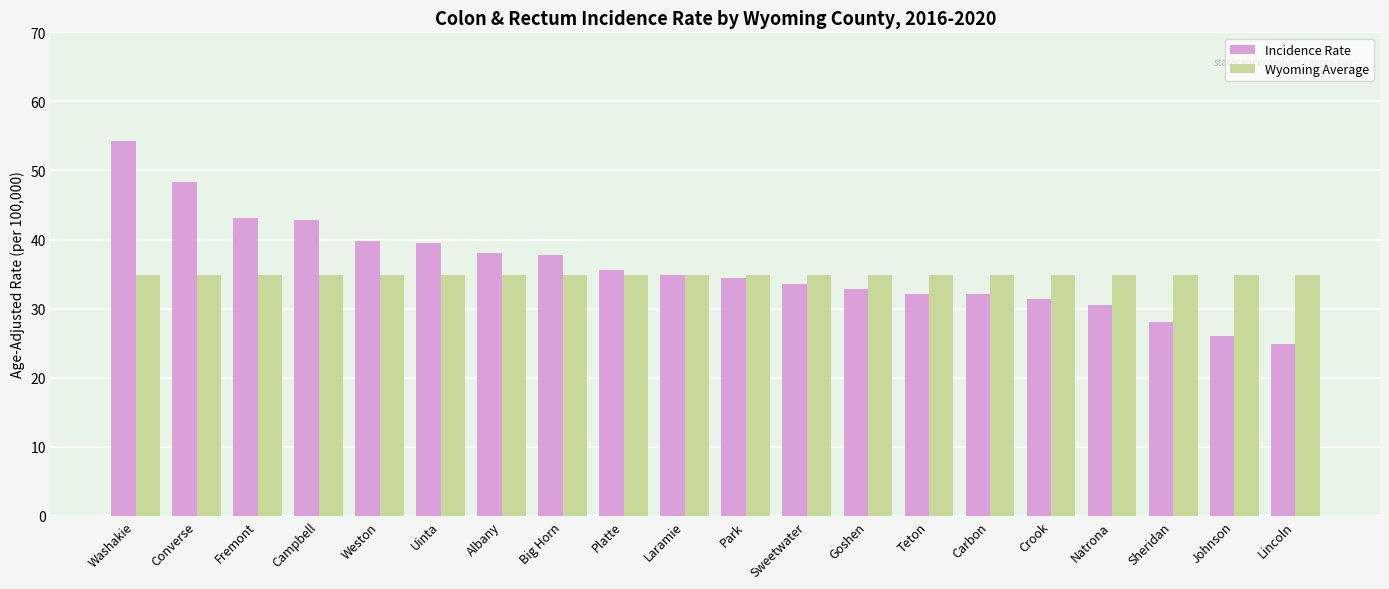

Is the value of Wyoming Average at Washakie greater than the value of Incidence Rate at Weston?

No